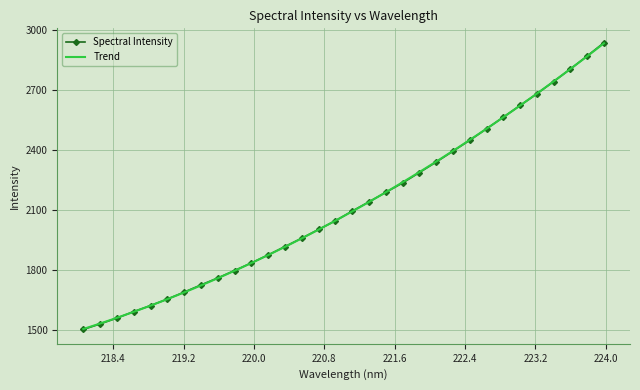

Reading left to right, what are all the values shown in this chart?

1504.8	1532.4	1561.6	1594.0	1624.1	1656.4	1691.2	1727.2	1761.9	1798.9	1836.9	1877.0	1918.8	1960.6	2004.1	2047.3	2095.7	2141.9	2189.2	2236.0	2288.1	2340.4	2394.8	2449.3	2506.5	2564.6	2623.0	2681.3	2742.4	2805.3	2870.1	2936.5